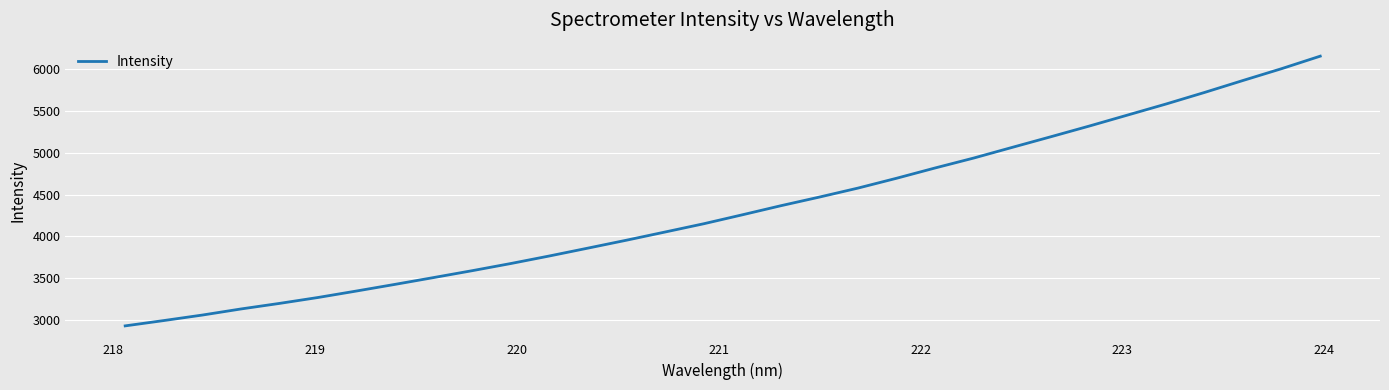

What is the sum of all values?

138357.2